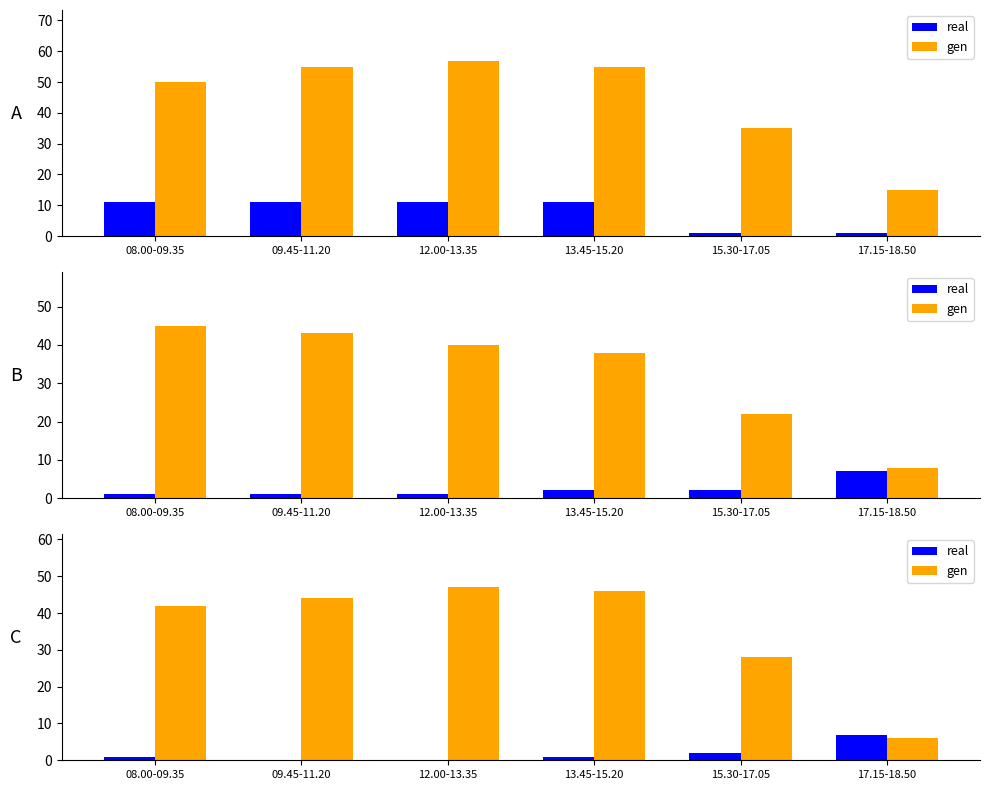

How many bars are there in each group?

2